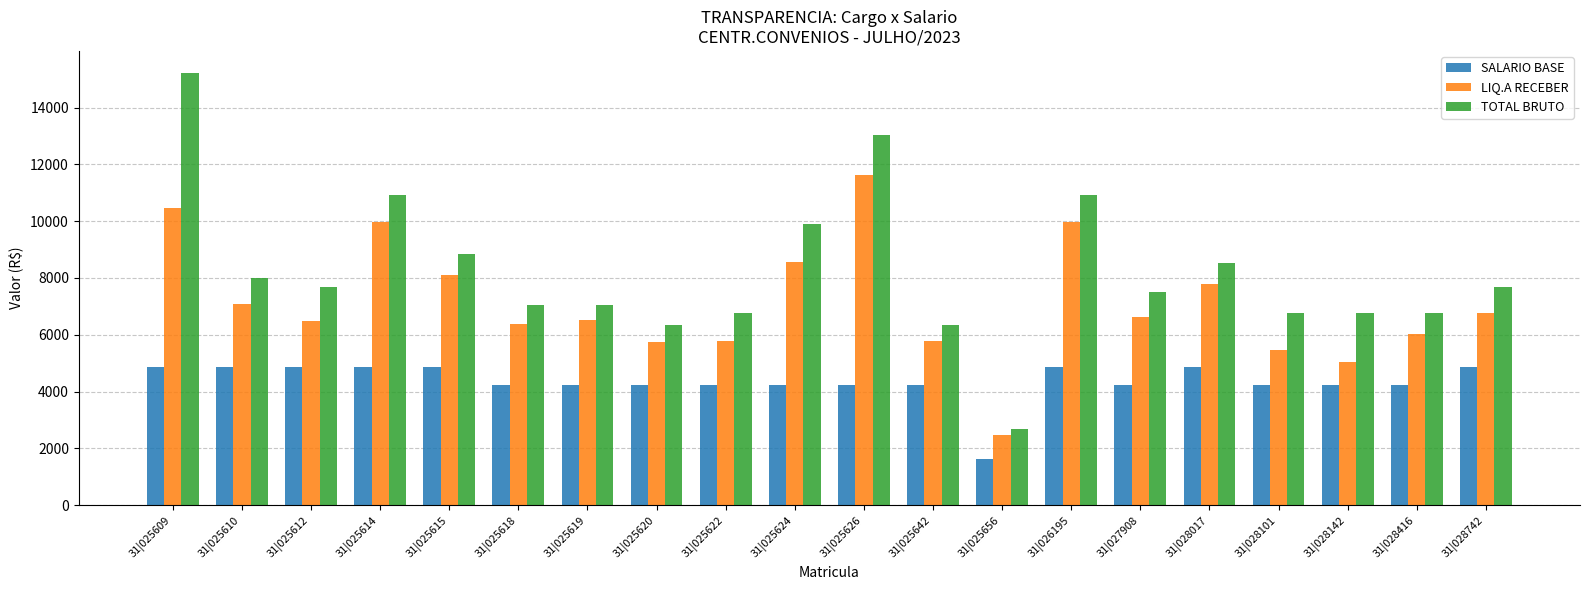

Which series has the largest range (max minus min)?

TOTAL BRUTO